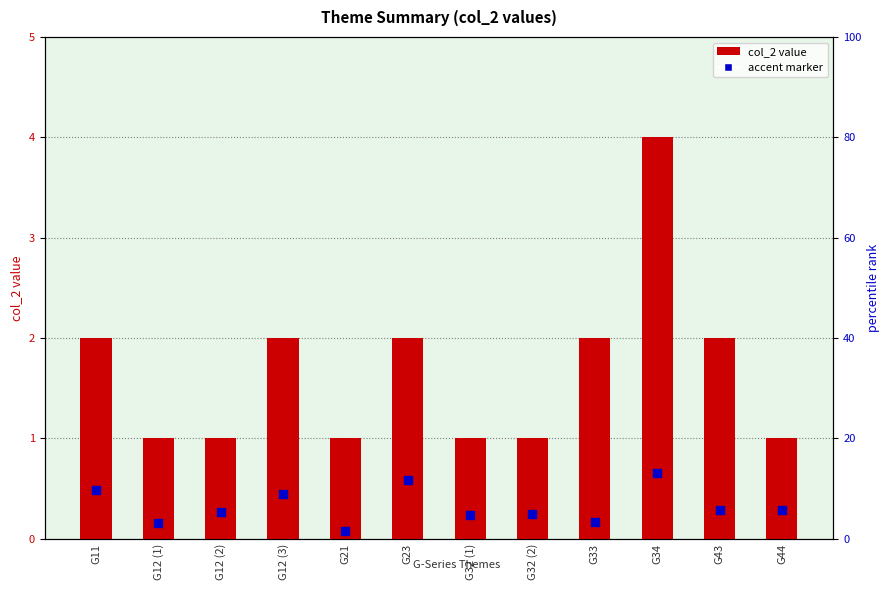

At how many categories does at least one series exceed 0?

12